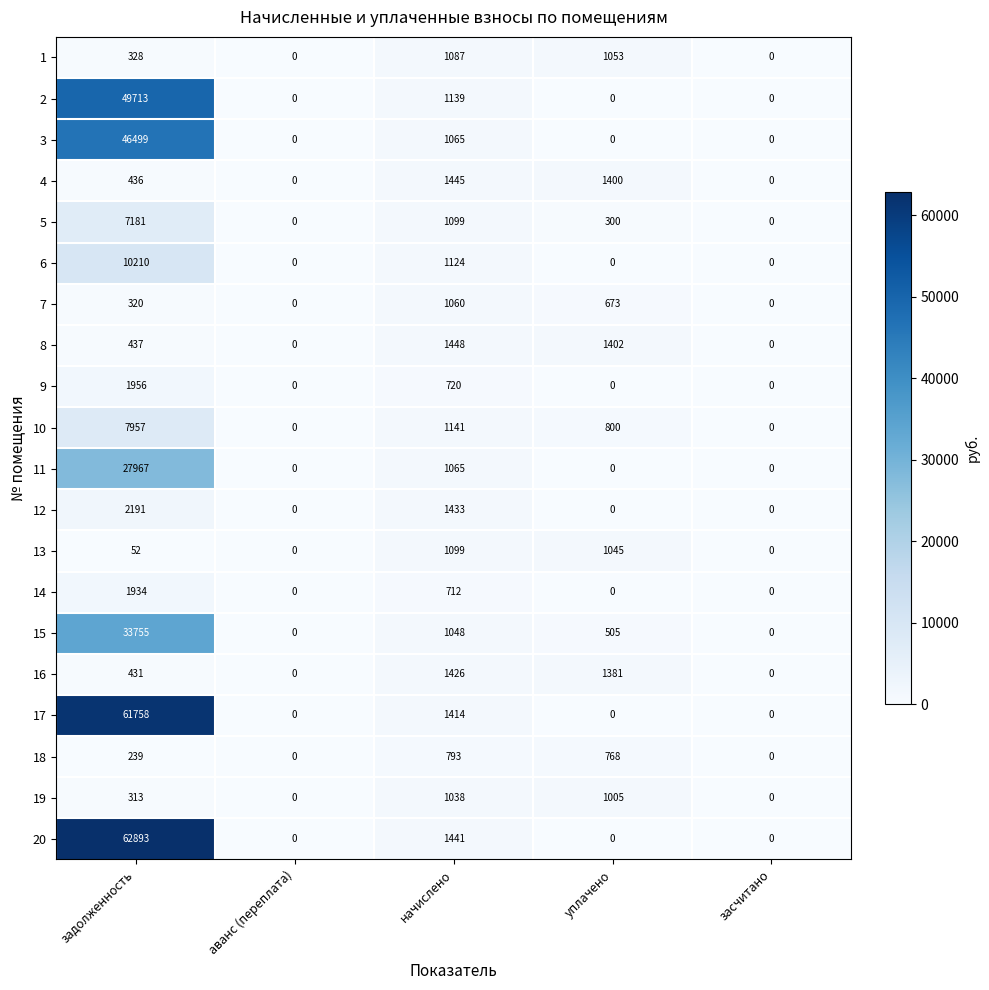

Which series has the largest range (max minus min)?

20